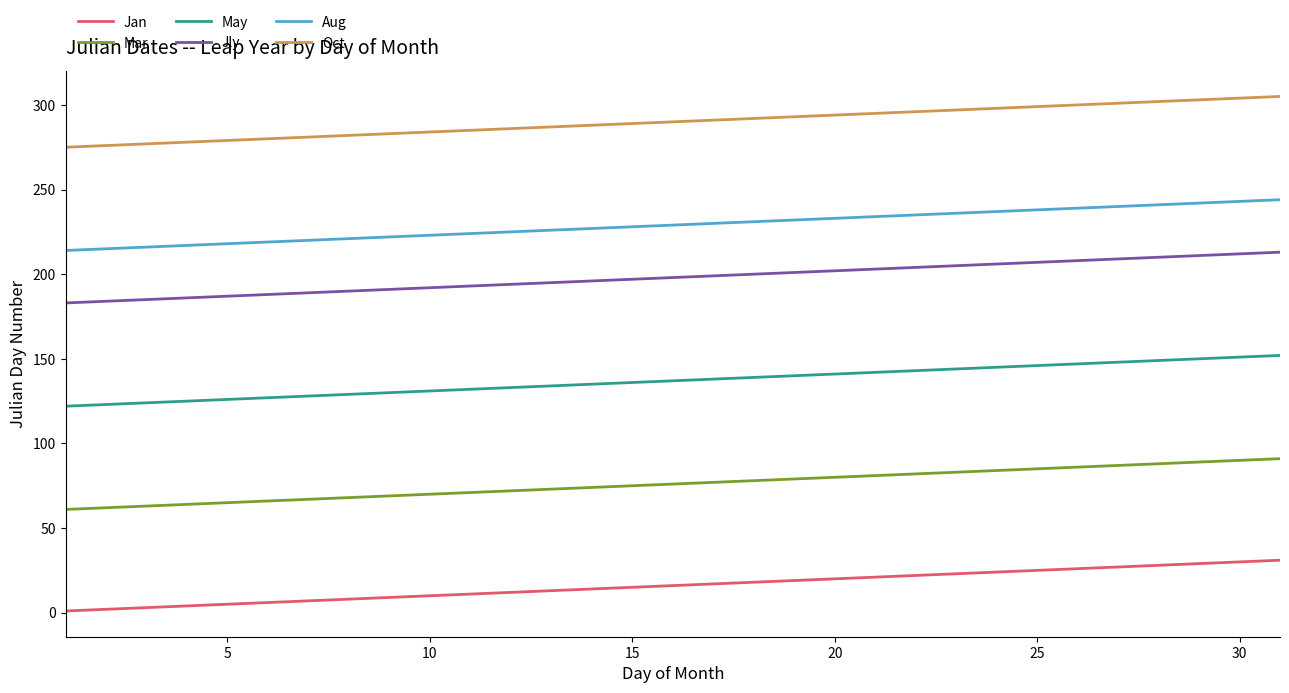

What is the minimum value for May?

122